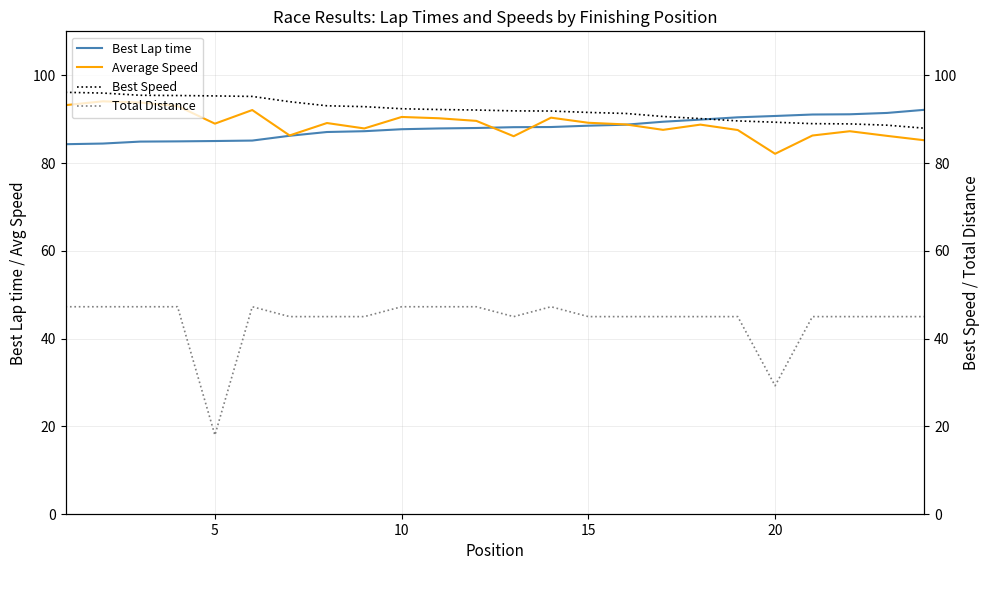

What is the approximate value of Average Speed at 5?

89.0